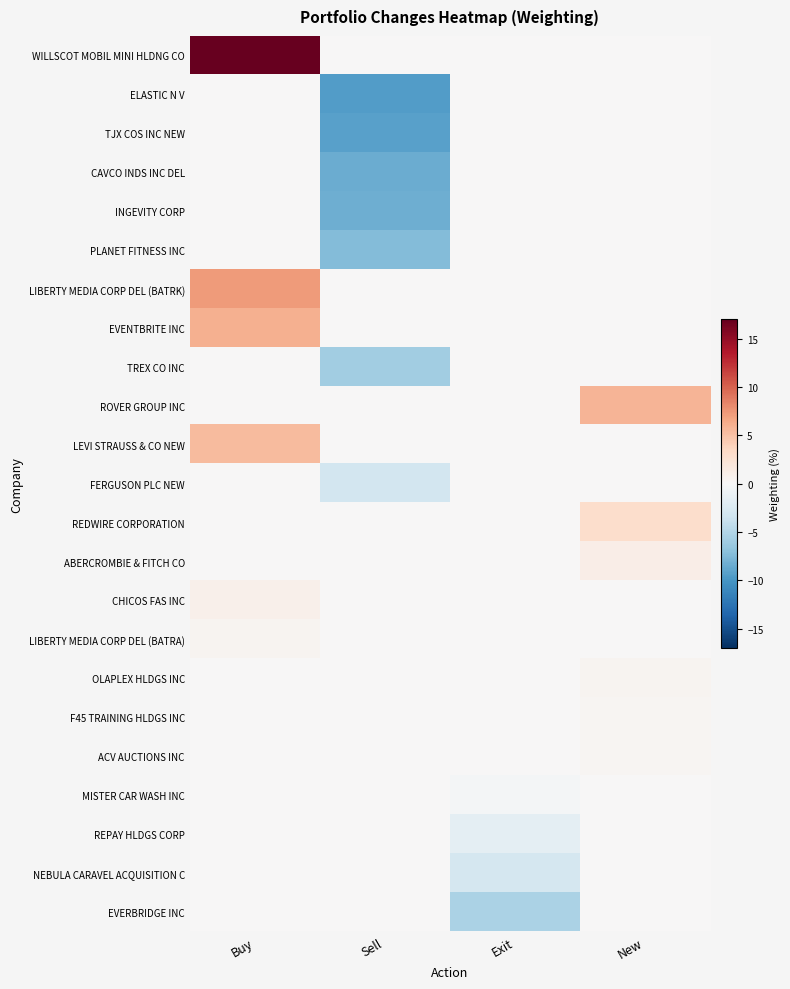

List the series in order of their peak value, lowest first.

ELASTIC N V, TJX COS INC NEW, CAVCO INDS INC DEL, INGEVITY CORP, PLANET FITNESS INC, TREX CO INC, FERGUSON PLC NEW, MISTER CAR WASH INC, REPAY HLDGS CORP, NEBULA CARAVEL ACQUISITION C, EVERBRIDGE INC, ACV AUCTIONS INC, F45 TRAINING HLDGS INC, OLAPLEX HLDGS INC, LIBERTY MEDIA CORP DEL (BATRA), CHICOS FAS INC, ABERCROMBIE & FITCH CO, REDWIRE CORPORATION, LEVI STRAUSS & CO NEW, ROVER GROUP INC, EVENTBRITE INC, LIBERTY MEDIA CORP DEL (BATRK), WILLSCOT MOBIL MINI HLDNG CO